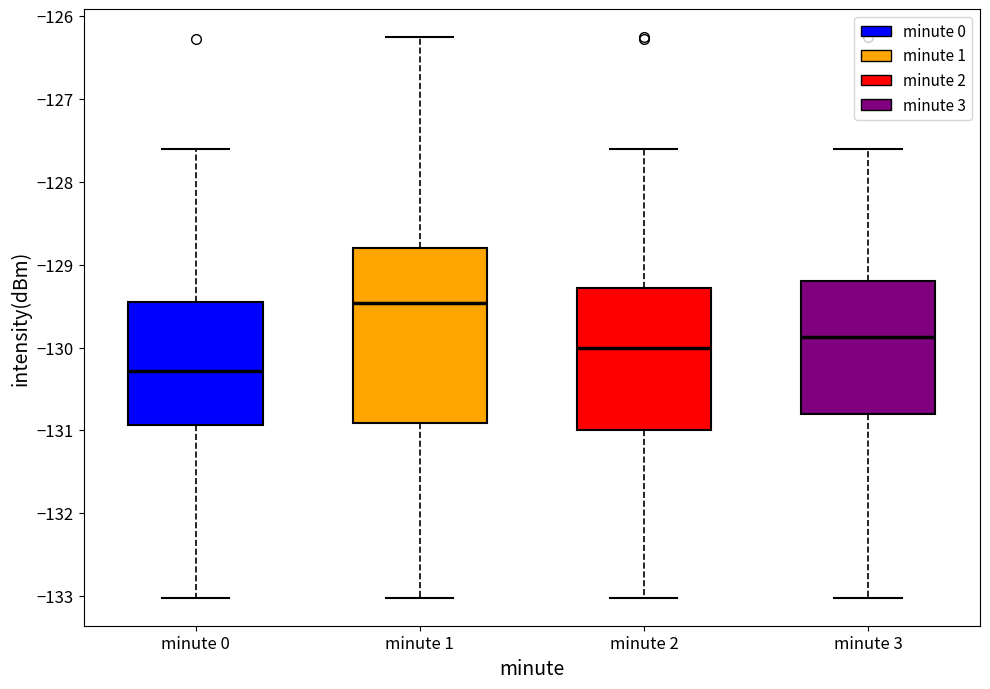

Reading left to right, transcribe this box plot: for each box, give where its median line is, the range the box spans, and where its two whiskers end, as read against the y-axis. The values are not printed on the chart, so give them approximately, as read against the axis.

minute 0: median -130.3, box -130.9 to -129.4, whiskers -133.0 to -127.6
minute 1: median -129.5, box -130.9 to -128.8, whiskers -133.0 to -126.3
minute 2: median -130.0, box -131.0 to -129.3, whiskers -133.0 to -127.6
minute 3: median -129.9, box -130.8 to -129.2, whiskers -133.0 to -127.6